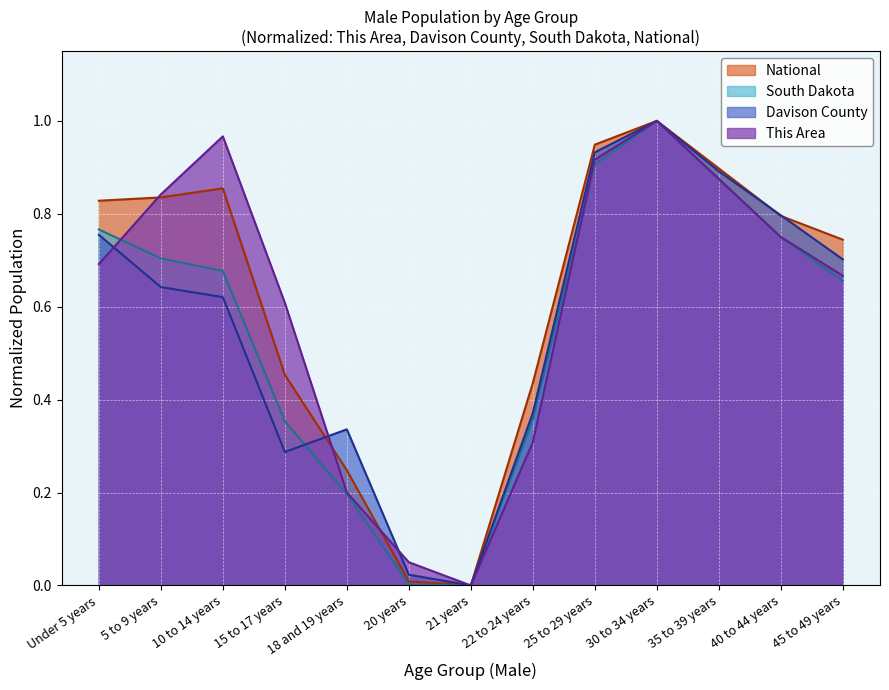

Where is This Area nearest to the value 0?

21 years